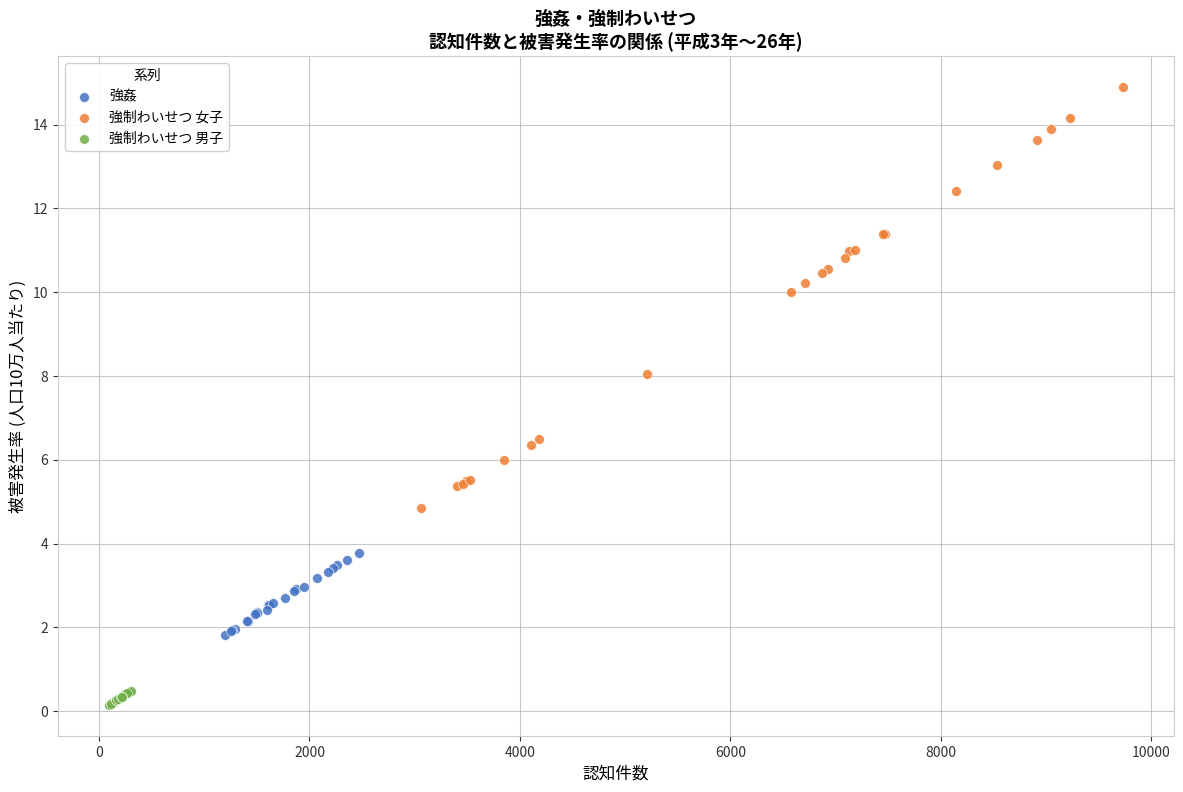

Which series contains the lowest Y value?

強制わいせつ 男子